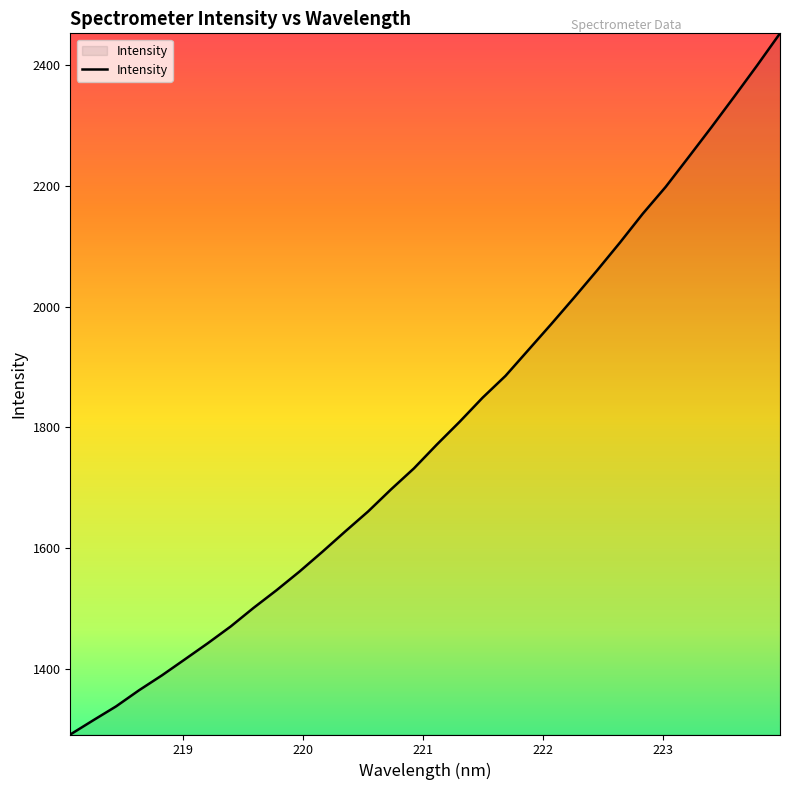

What is the difference between the maximum and minimum values?

1159.9